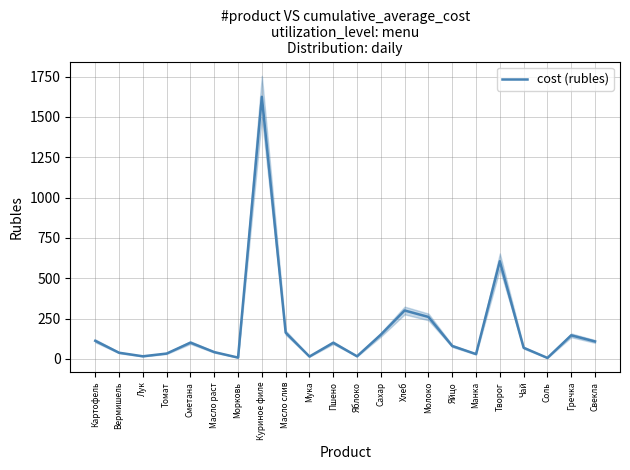

Where does the data first go above 100?

Картофель